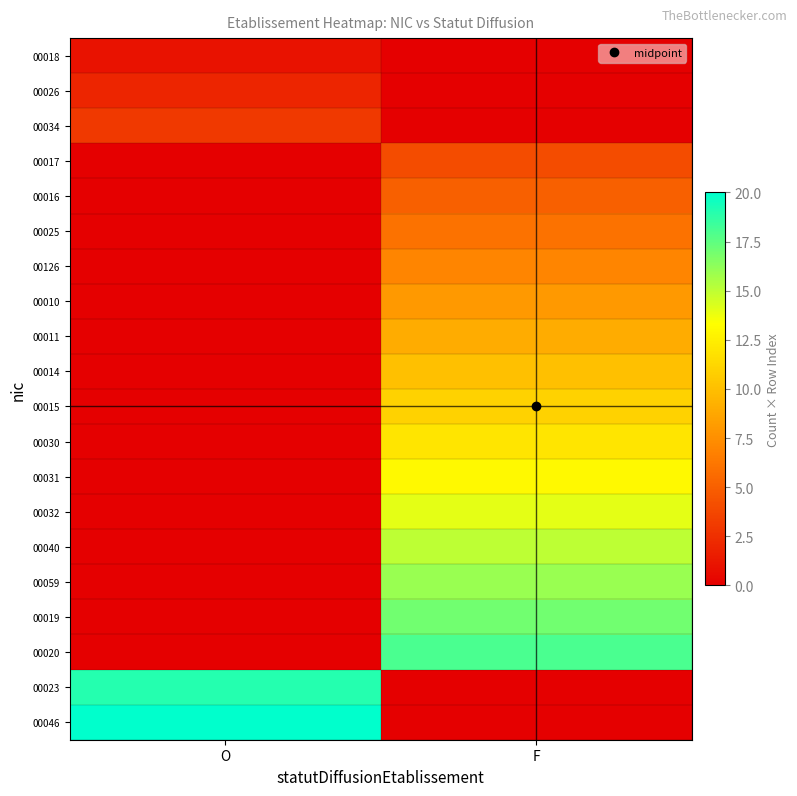

At how many categories does at least one series exceed 12?

2